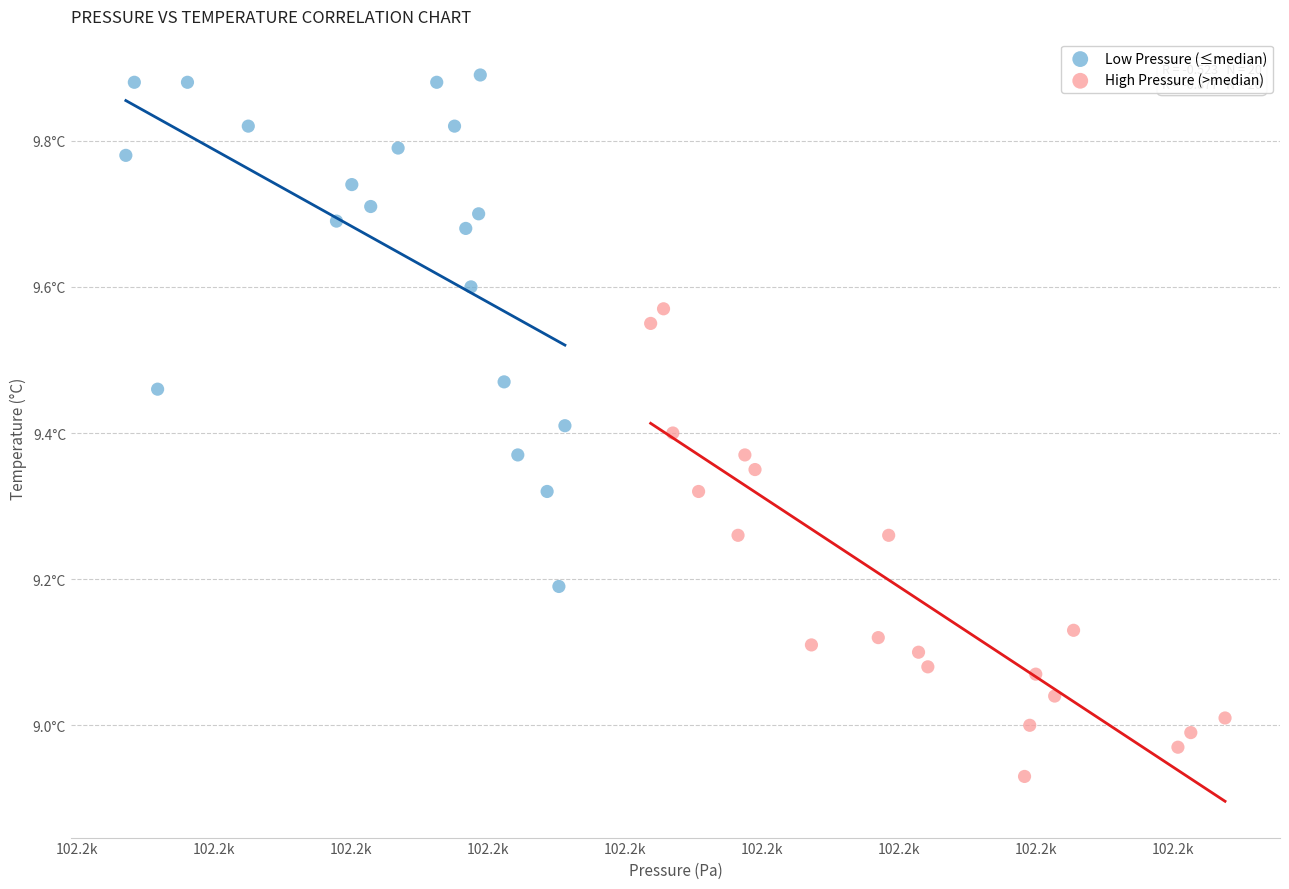

Which series reaches the maximum Y coordinate?

Low Pressure (≤median)